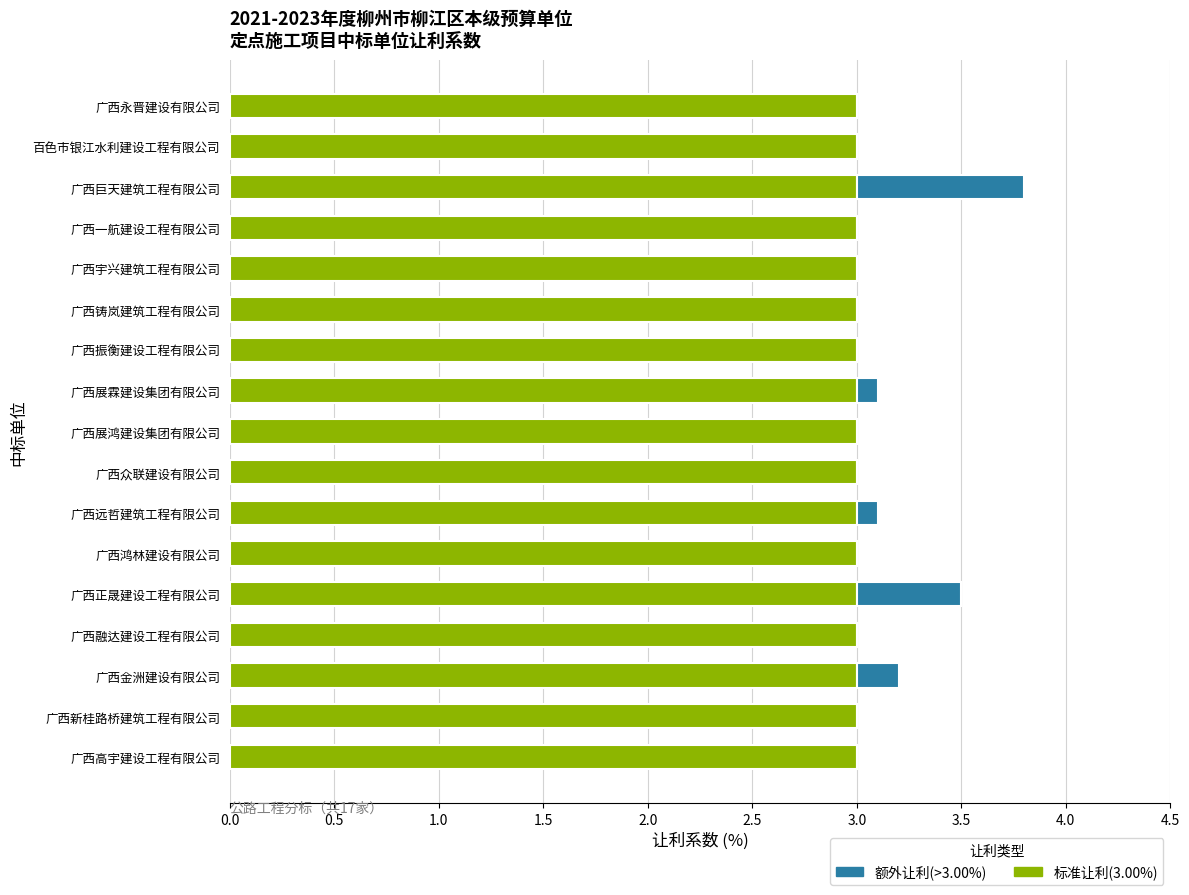

At which category is the sum across all series the highest?

广西巨天建筑工程有限公司